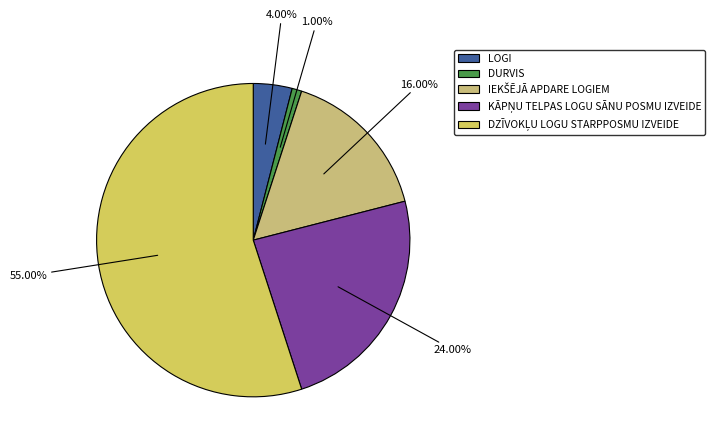

Count the number of slices in the pie.

5